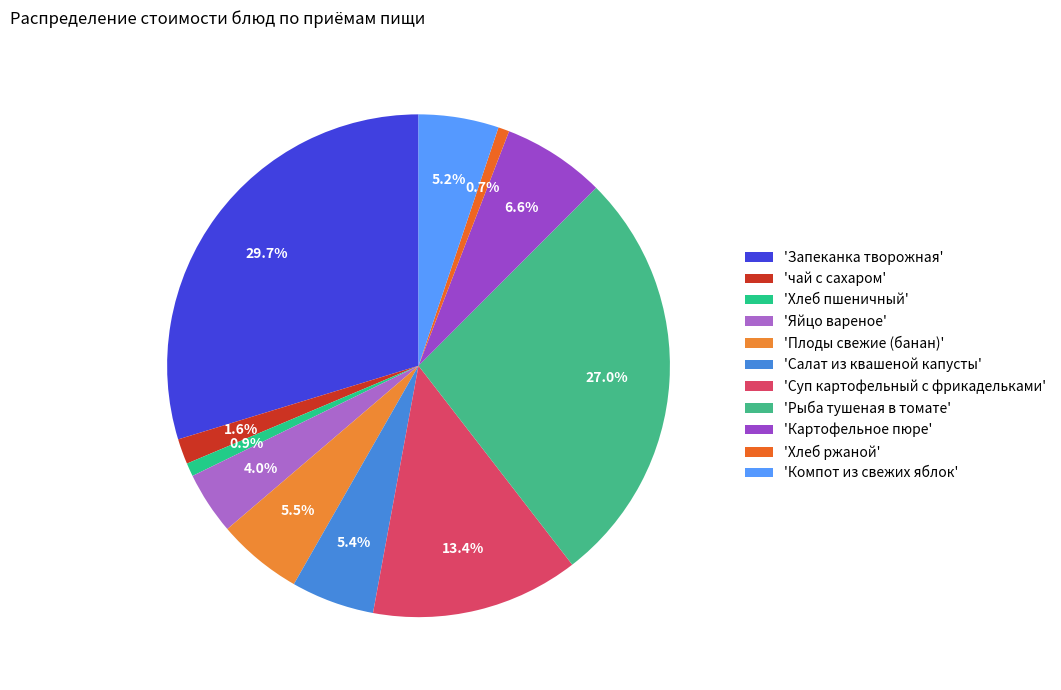

How many slices are in this pie chart?

11